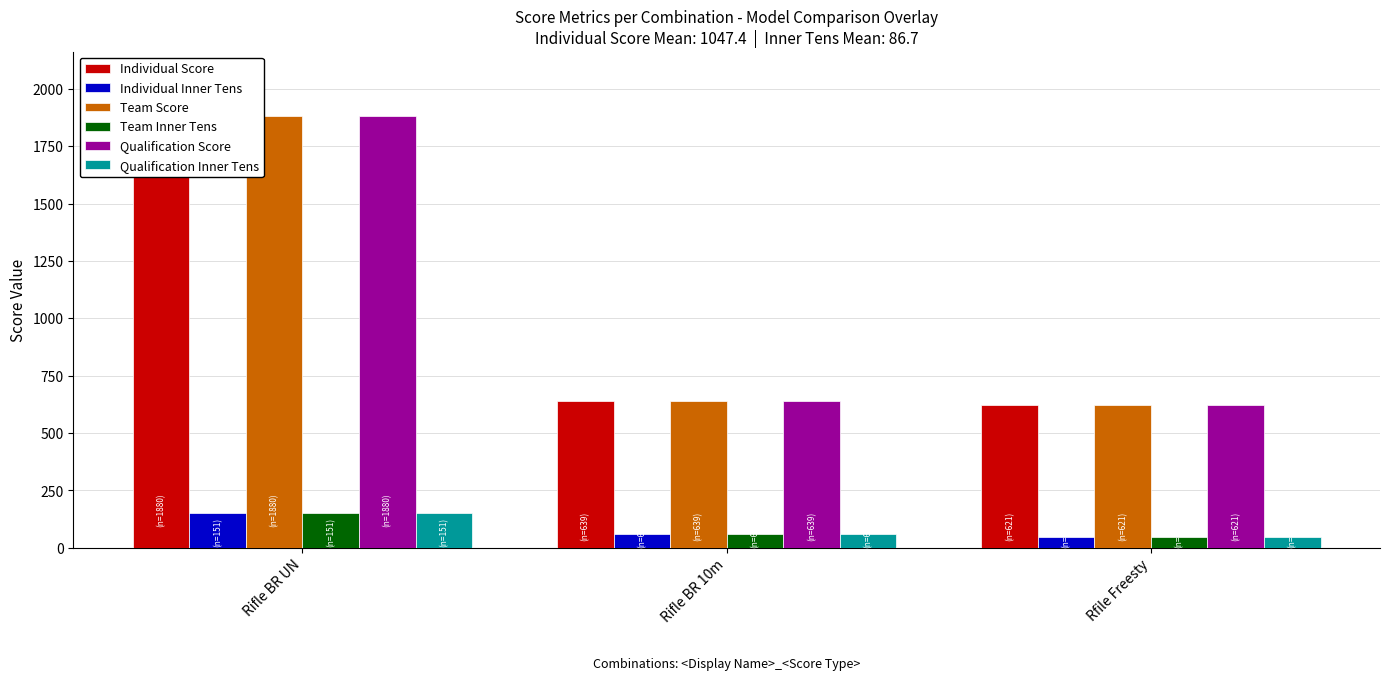

Reading left to right, what are all the values shown in this chart?

Individual Score: 1880.6	639.8	621.8
Individual Inner Tens: 151.0	60.0	49.0
Team Score: 1880.6	639.8	621.8
Team Inner Tens: 151.0	60.0	49.0
Qualification Score: 1880.6	639.8	621.8
Qualification Inner Tens: 151.0	60.0	49.0